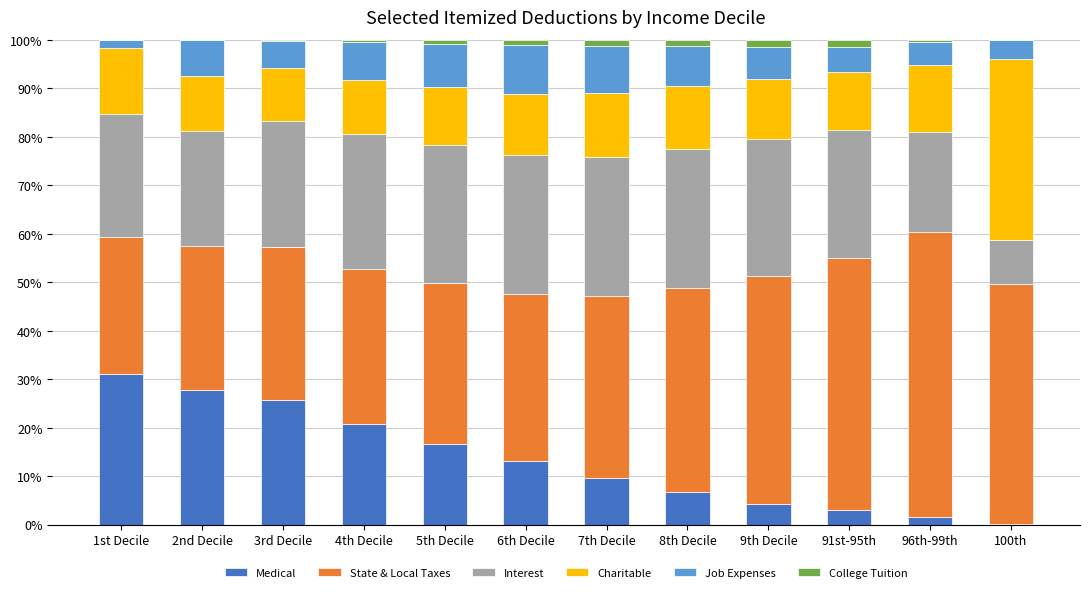

What is the maximum value for Medical?

31.0